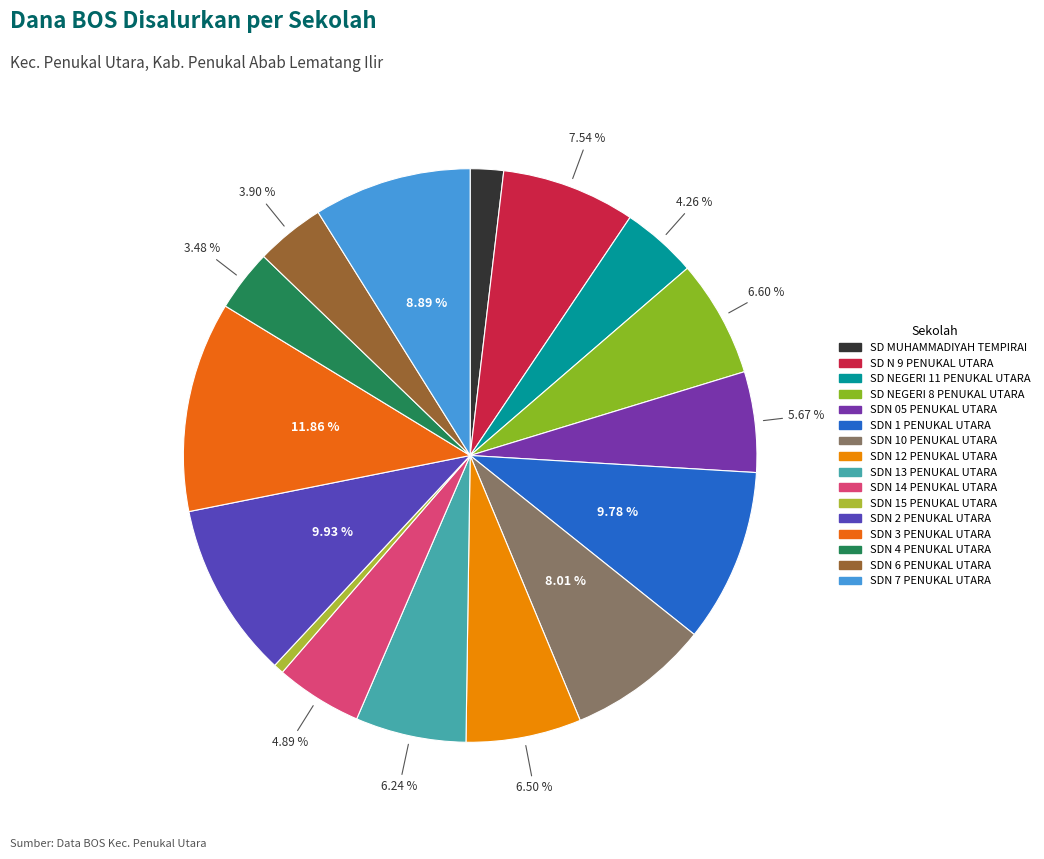

Combined, what portion of the pie is SDN 15 PENUKAL UTARA and SDN 4 PENUKAL UTARA?

4.1%